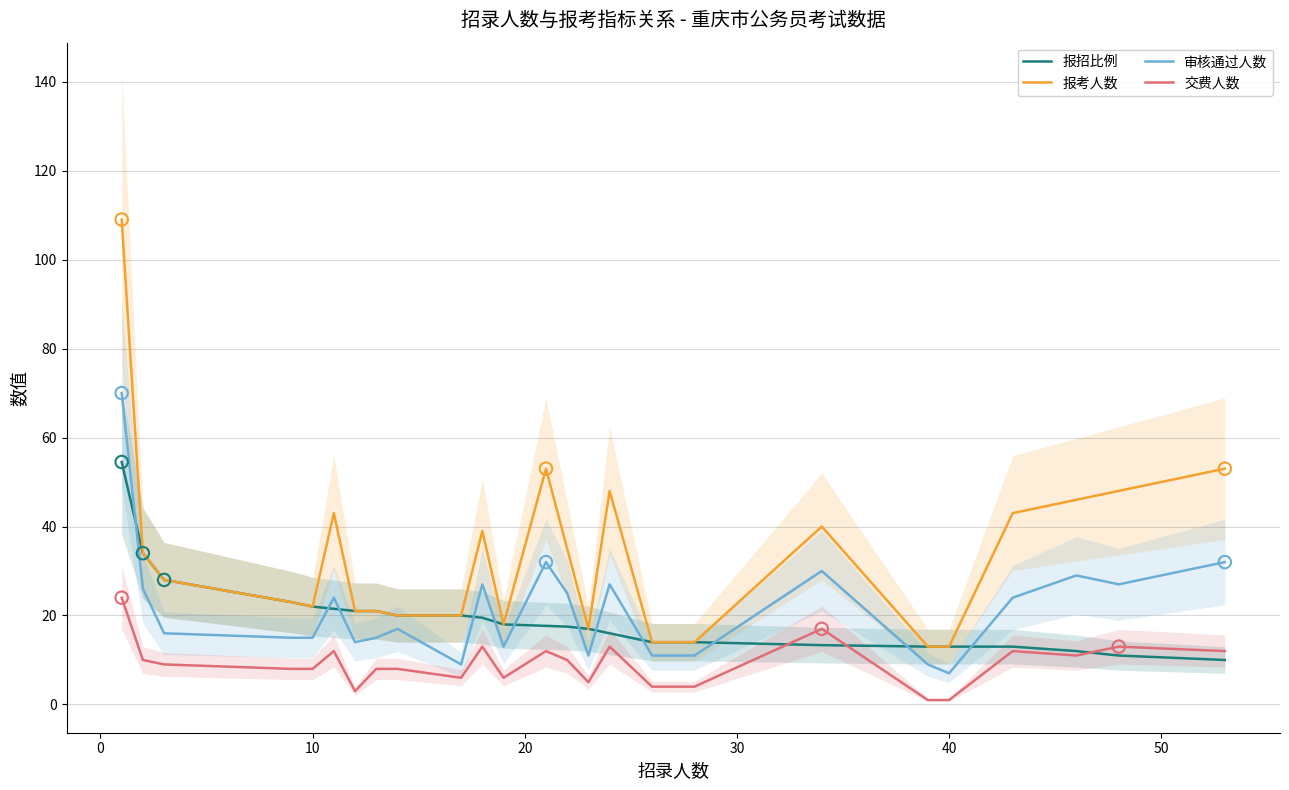

At how many categories does at least one series exceed 107?

1